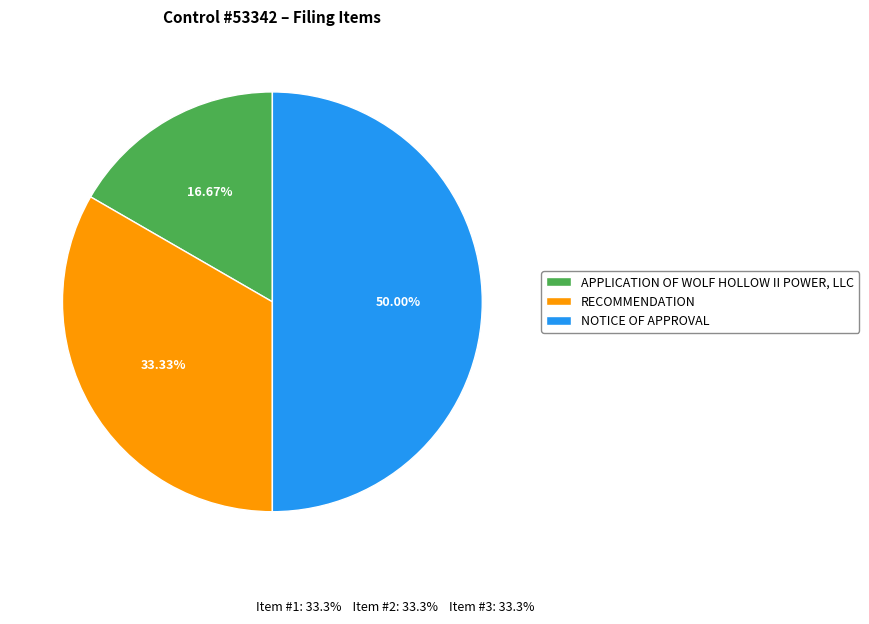

Combined, do NOTICE OF APPROVAL and RECOMMENDATION account for over 50%?

Yes